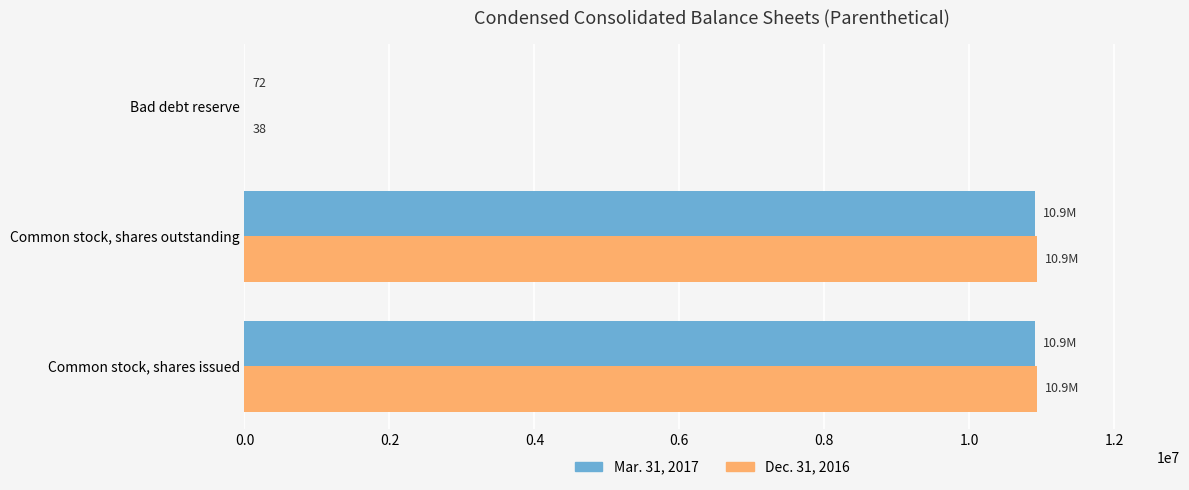

What is the greatest value displayed?

10938245